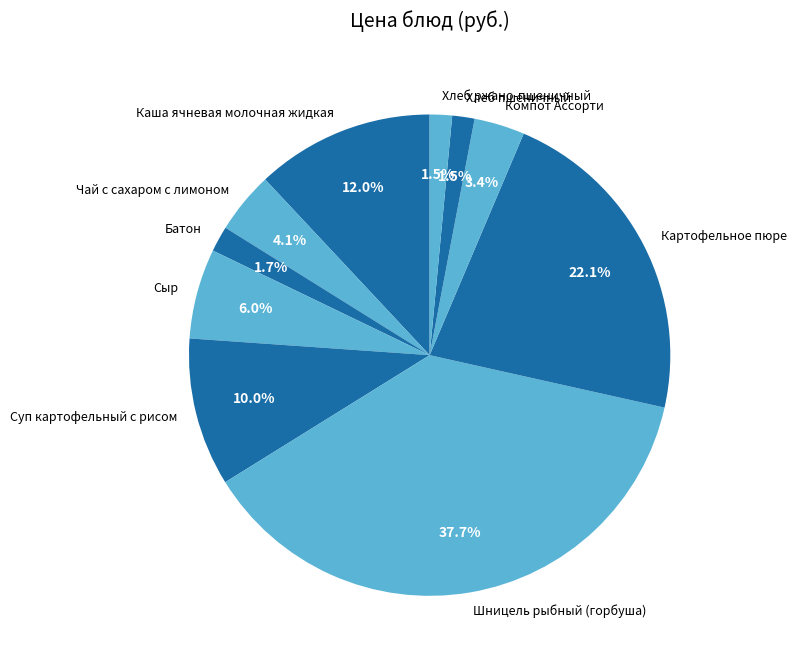

Which has a higher value, Хлеб ржано-пшеничный or Шницель рыбный (горбуша)?

Шницель рыбный (горбуша)